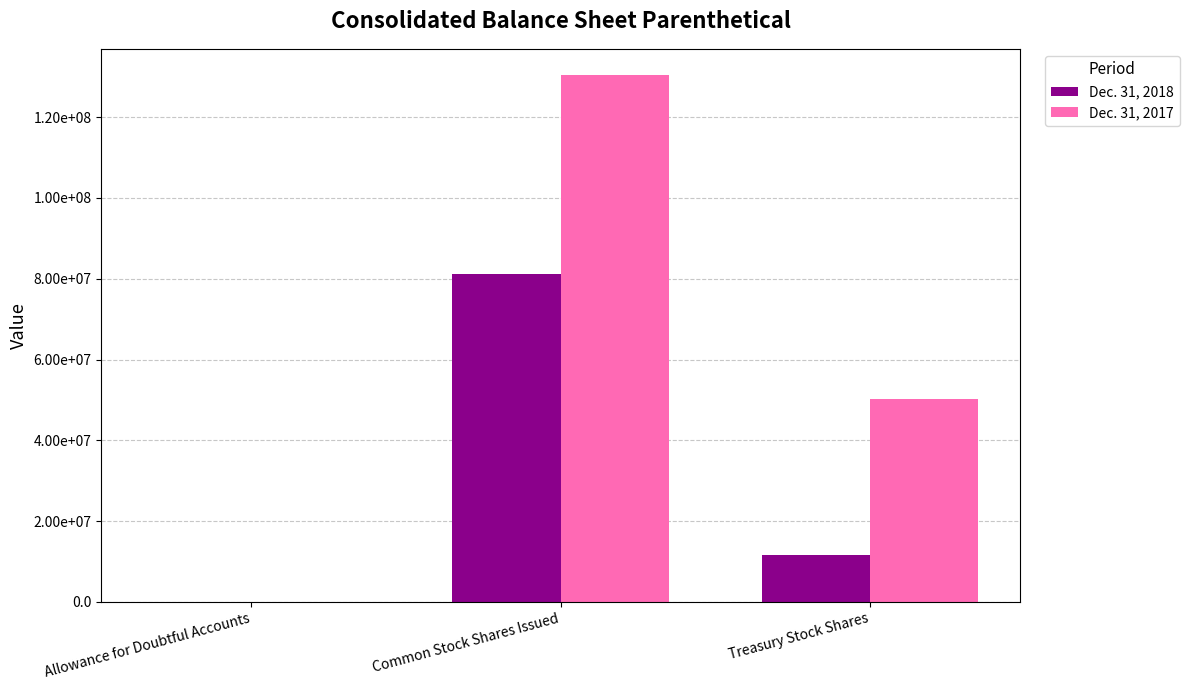

What are all the series names shown in the legend?

Dec. 31, 2018, Dec. 31, 2017